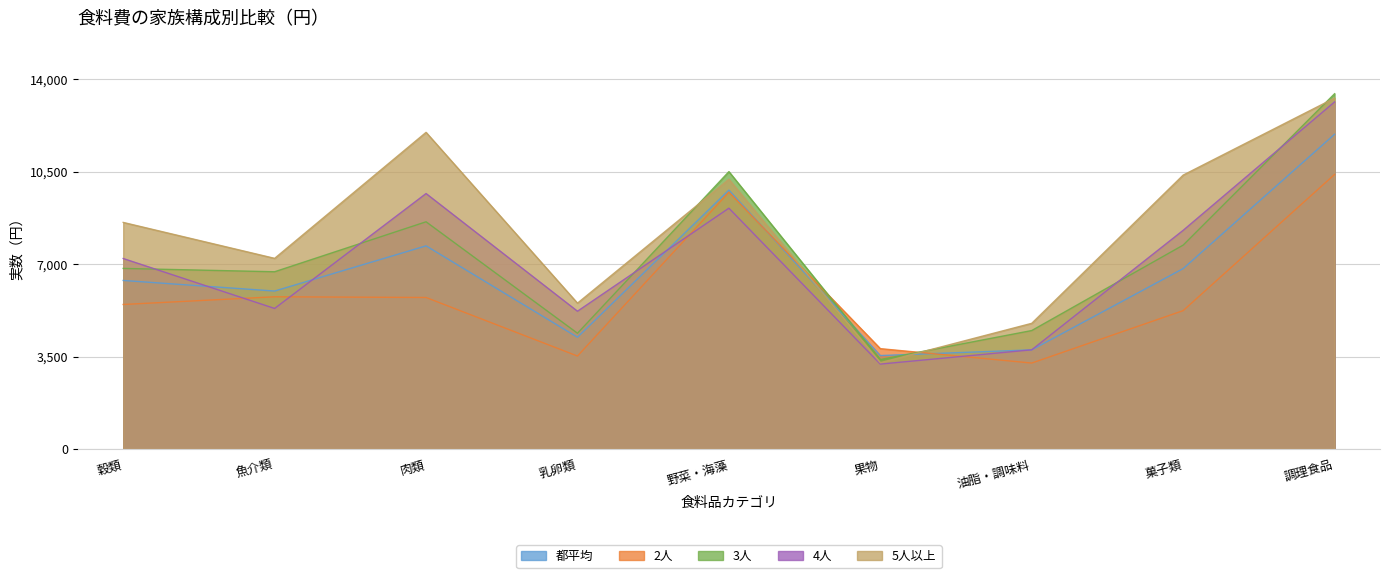

Where is the first local minimum for 都平均?

魚介類